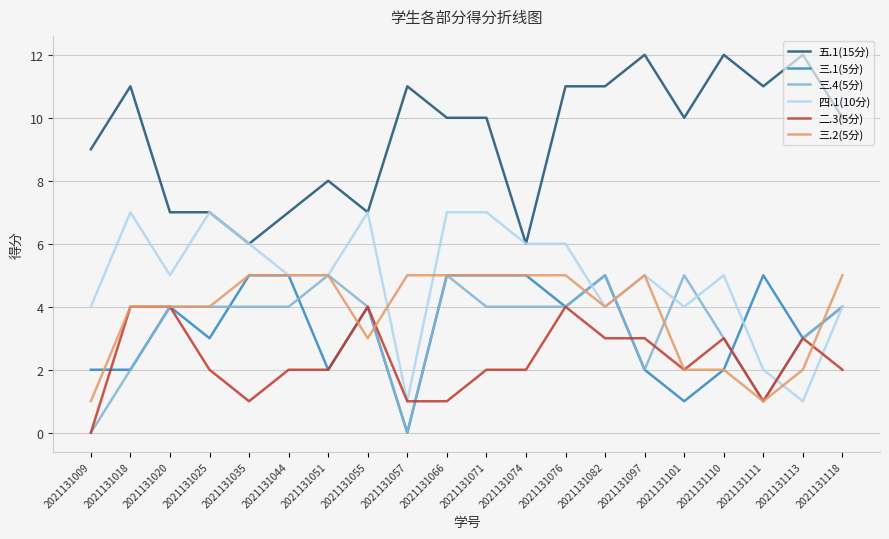

What is the maximum value shown in the chart?

12